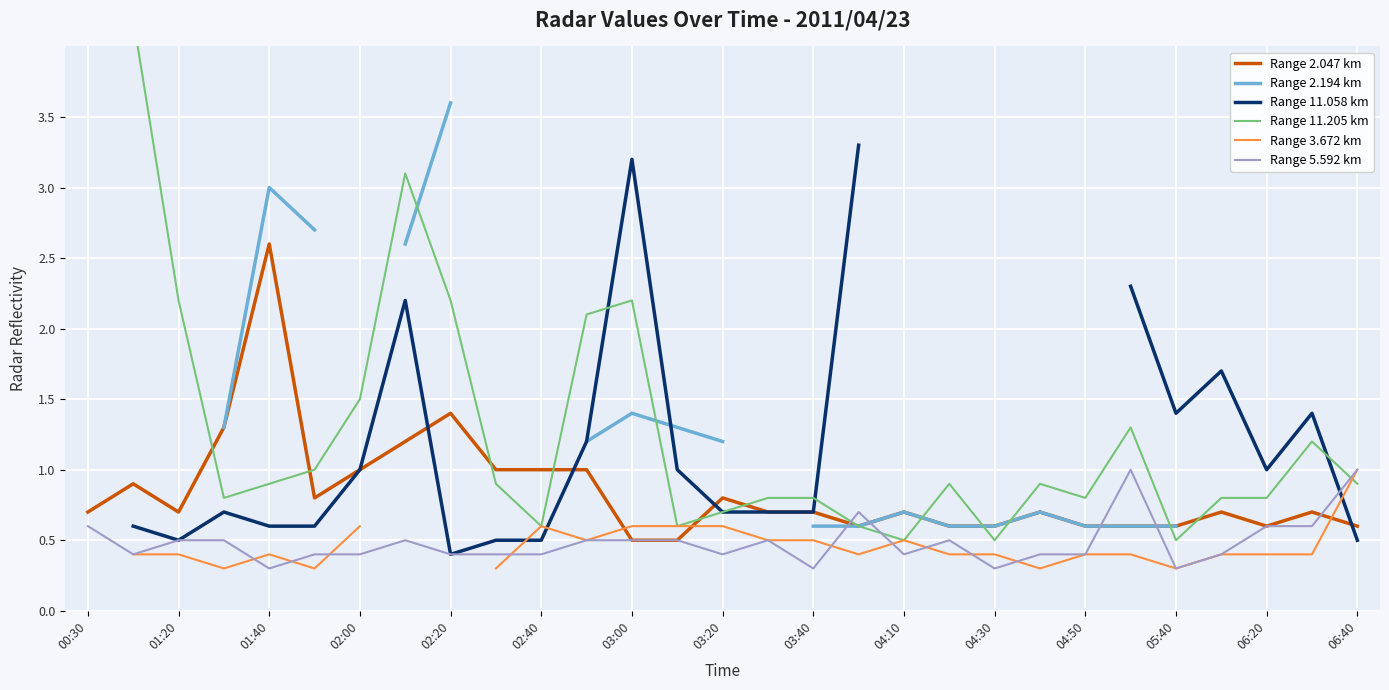

True or false: Range 2.047 km has a value of 0.7 at 01:20.

True